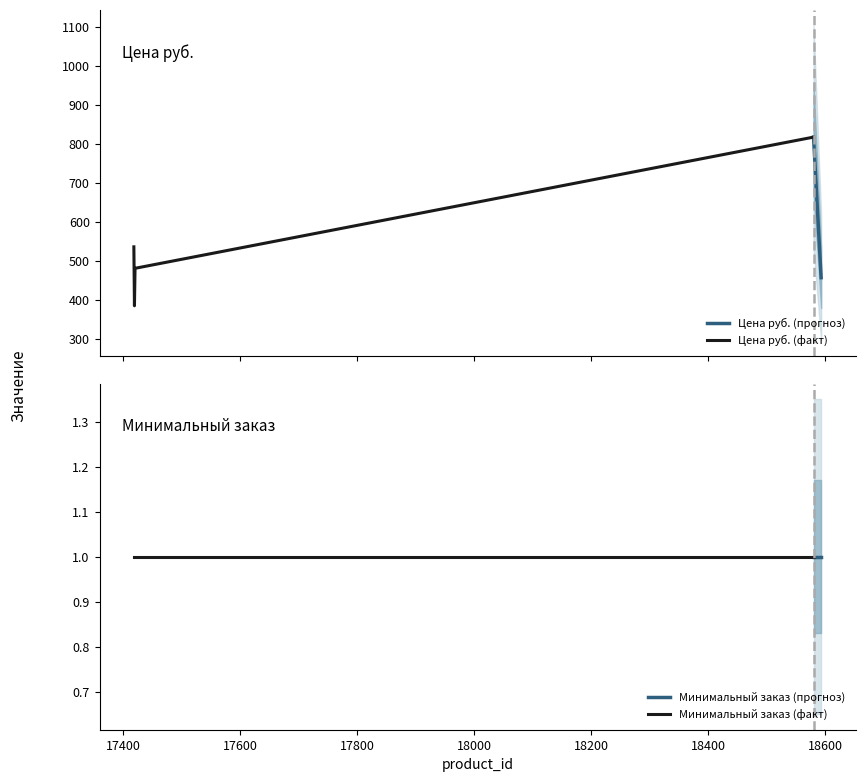

True or false: Минимальный заказ and Цена руб. cross at least once.

False